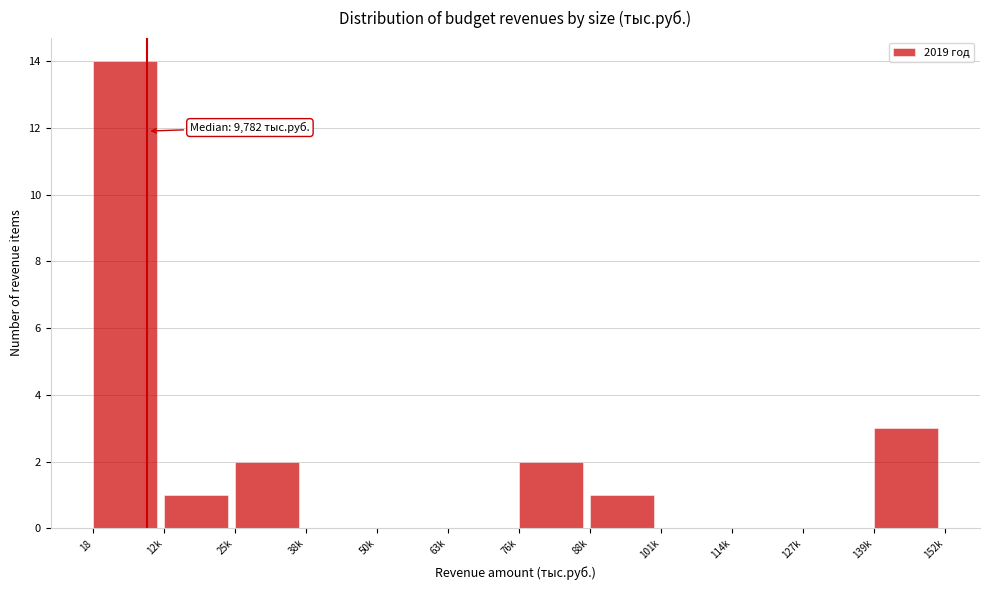

Reading left to right, list all the values displayed in this chart.

18=14	12k=1	25k=2	38k=0	50k=0	63k=0	76k=2	88k=1	101k=0	114k=0	127k=0	139k=3